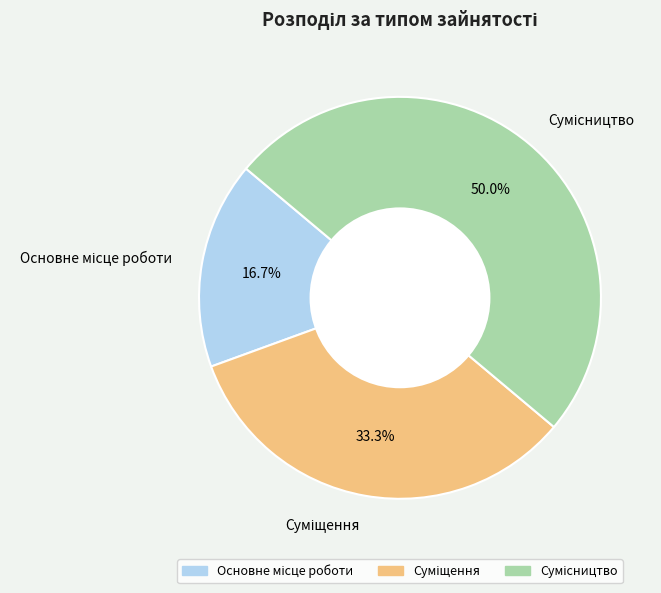

Does Суміщення account for over 50% of the chart?

No